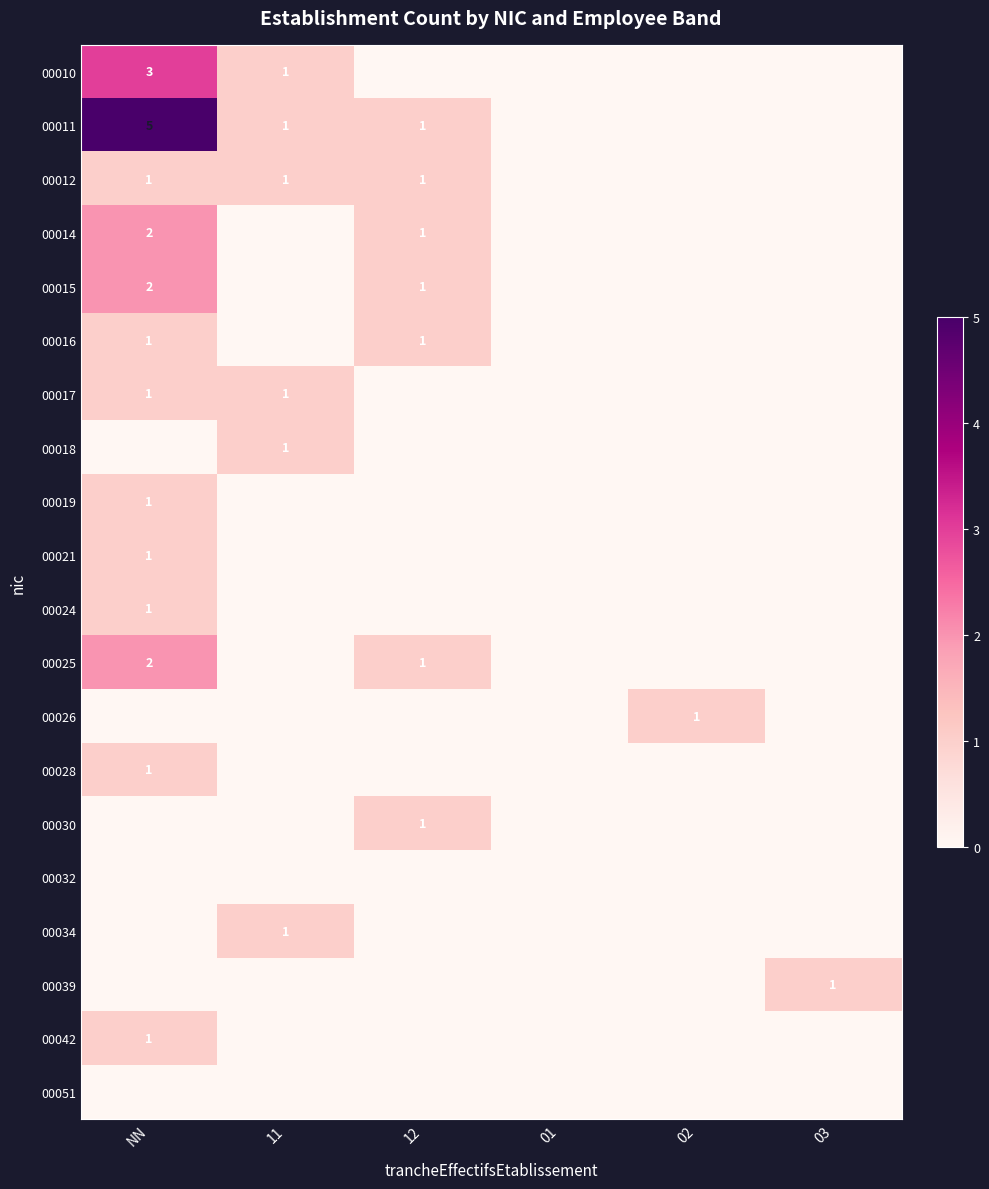

List the series in order of their peak value, lowest first.

00032, 00051, 00012, 00016, 00017, 00018, 00019, 00021, 00024, 00026, 00028, 00030, 00034, 00039, 00042, 00014, 00015, 00025, 00010, 00011